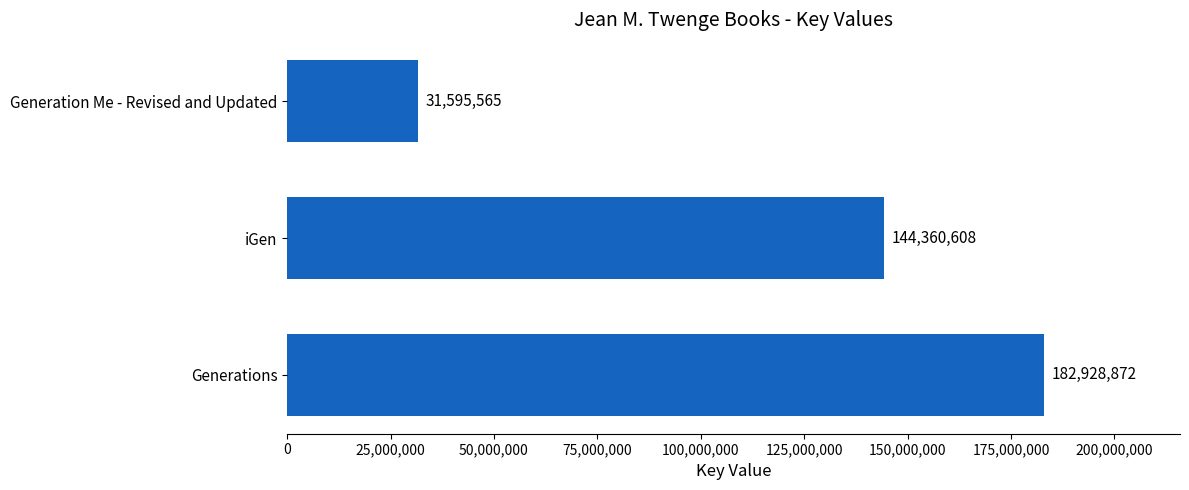

The value at Generation Me - Revised and Updated is 52052001. True or false?

False